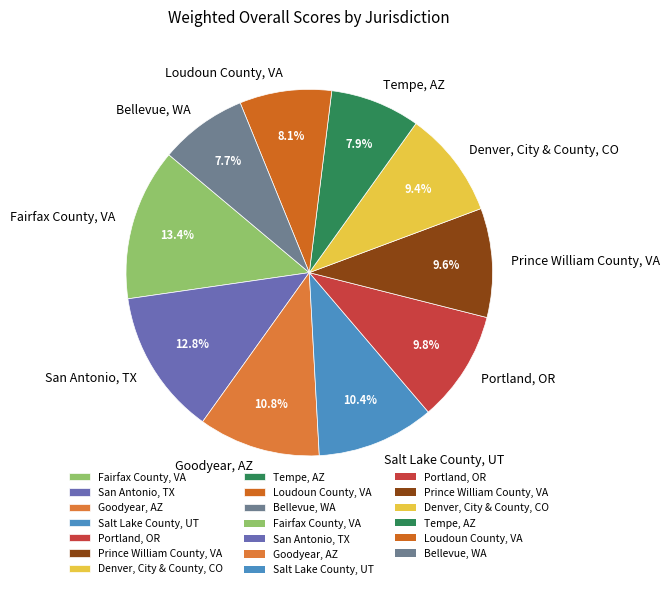

To the nearest percent, what is the difference between the largest and smallest slice percentages?

6%